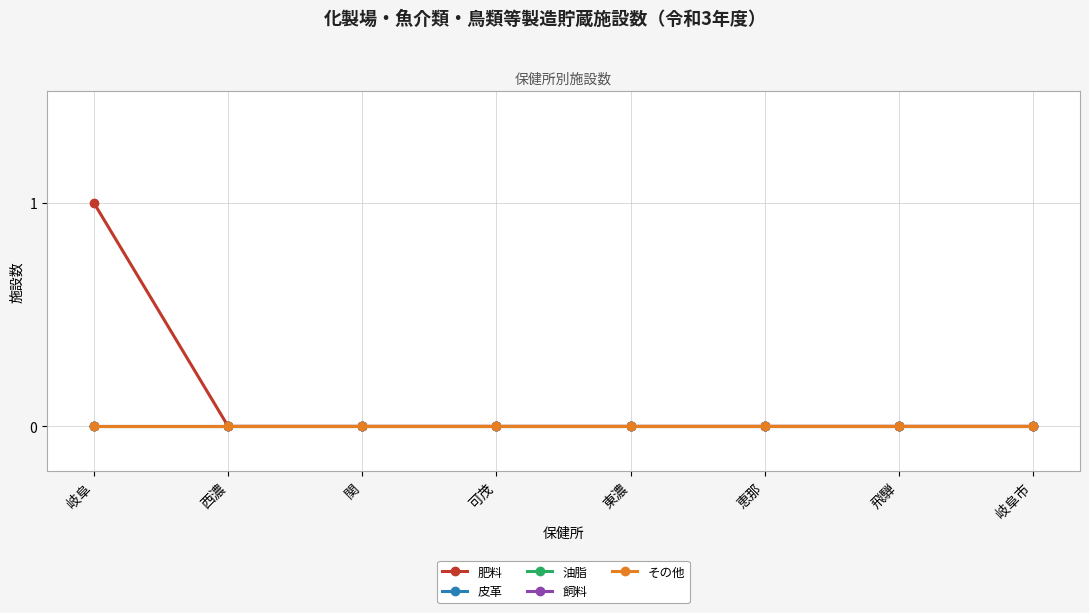

Which series has the largest range (max minus min)?

肥料